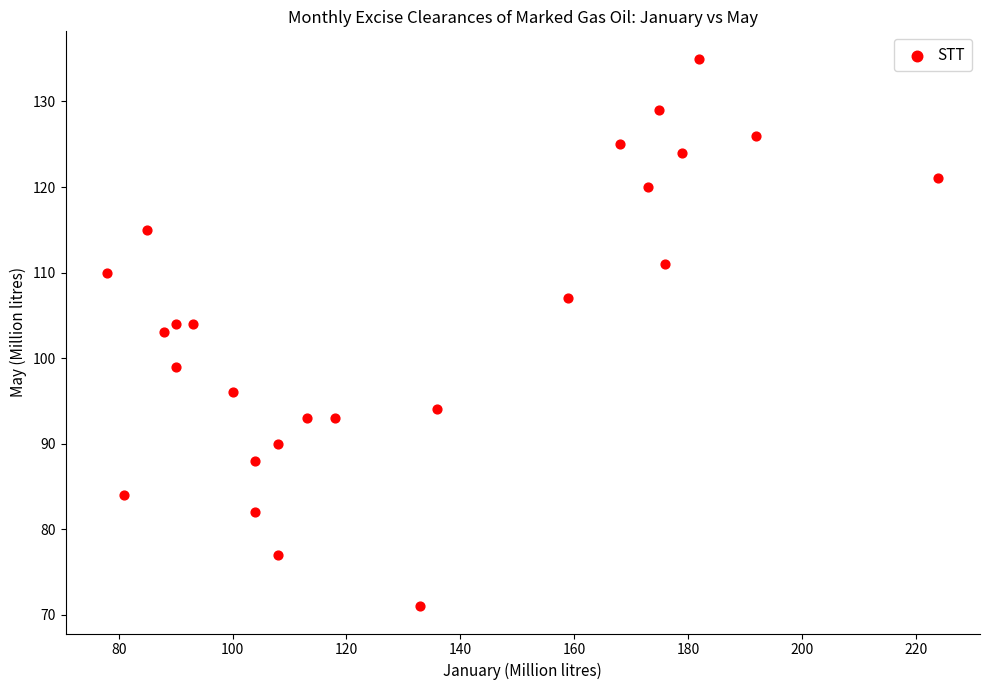

What is the range of X values (max minus min)?

146